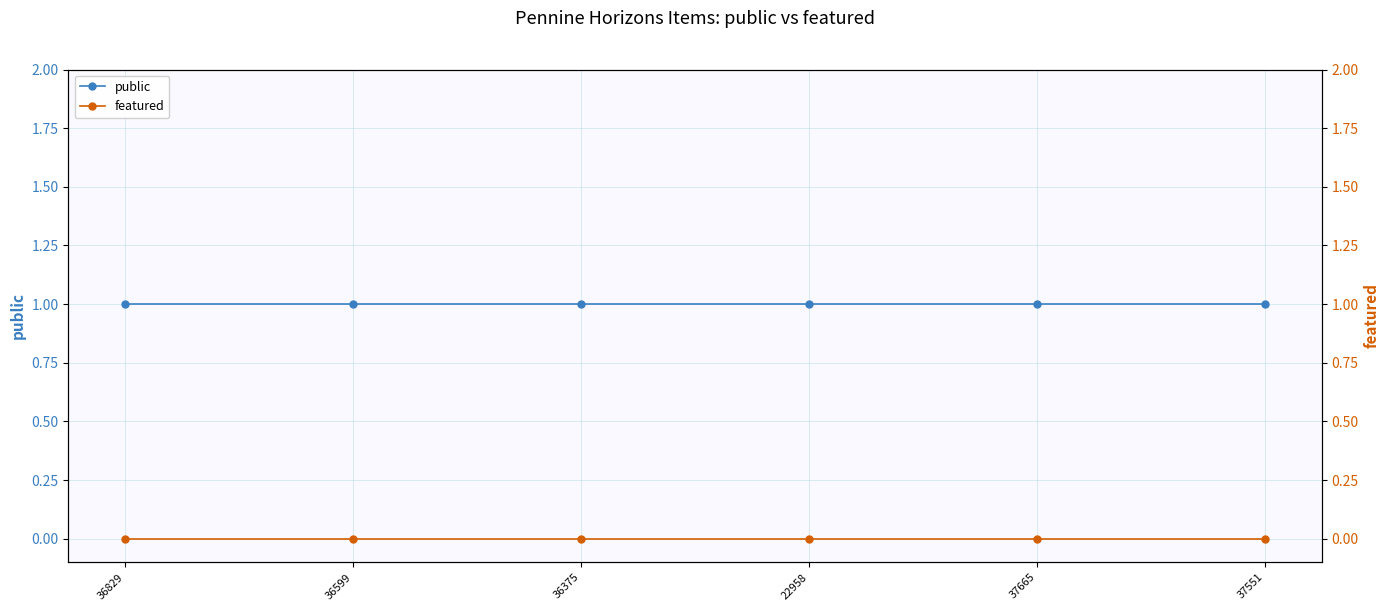

The value of public at 36599 is 1. True or false?

True